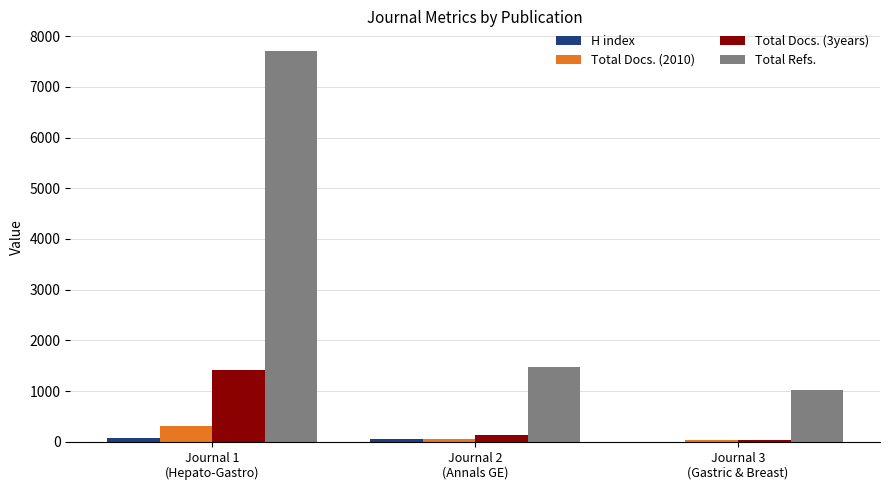

What is the greatest value displayed?

7707